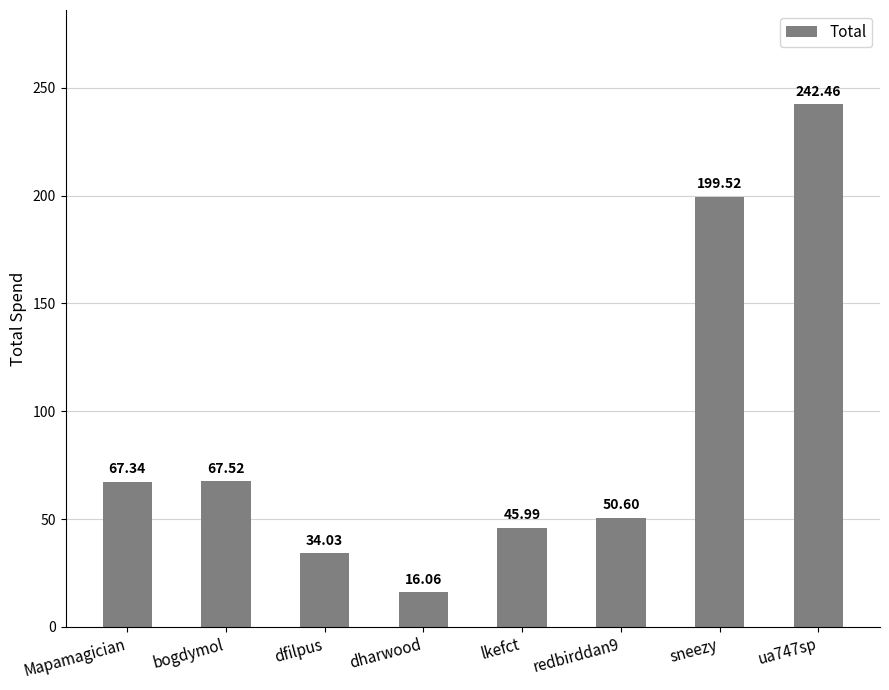

Between sneezy and lkefct, which is larger?

sneezy